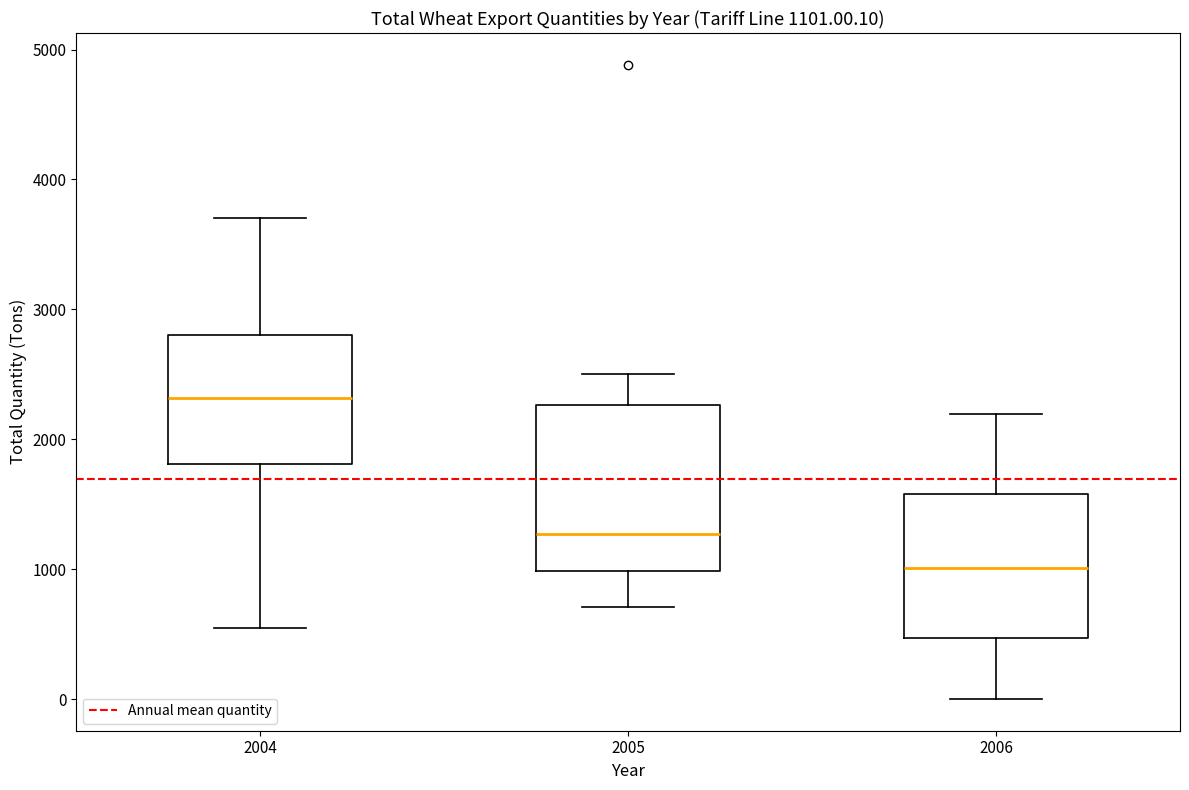

Which box's median line is the highest?

2004